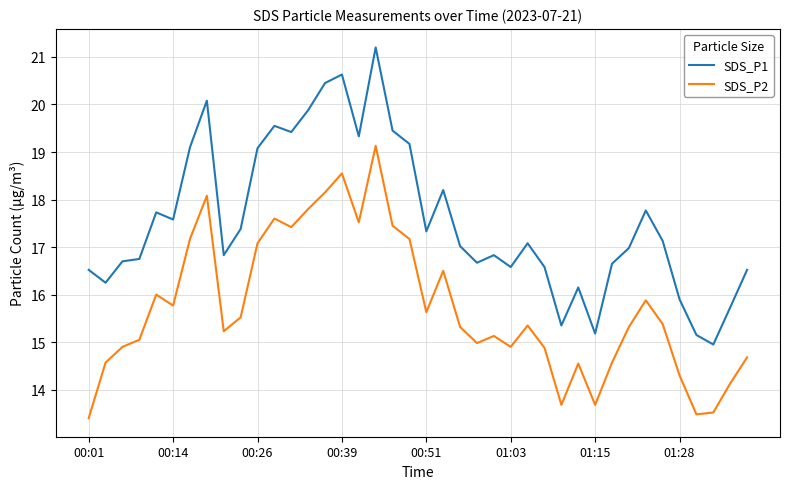

Which series has the largest range (max minus min)?

SDS_P1